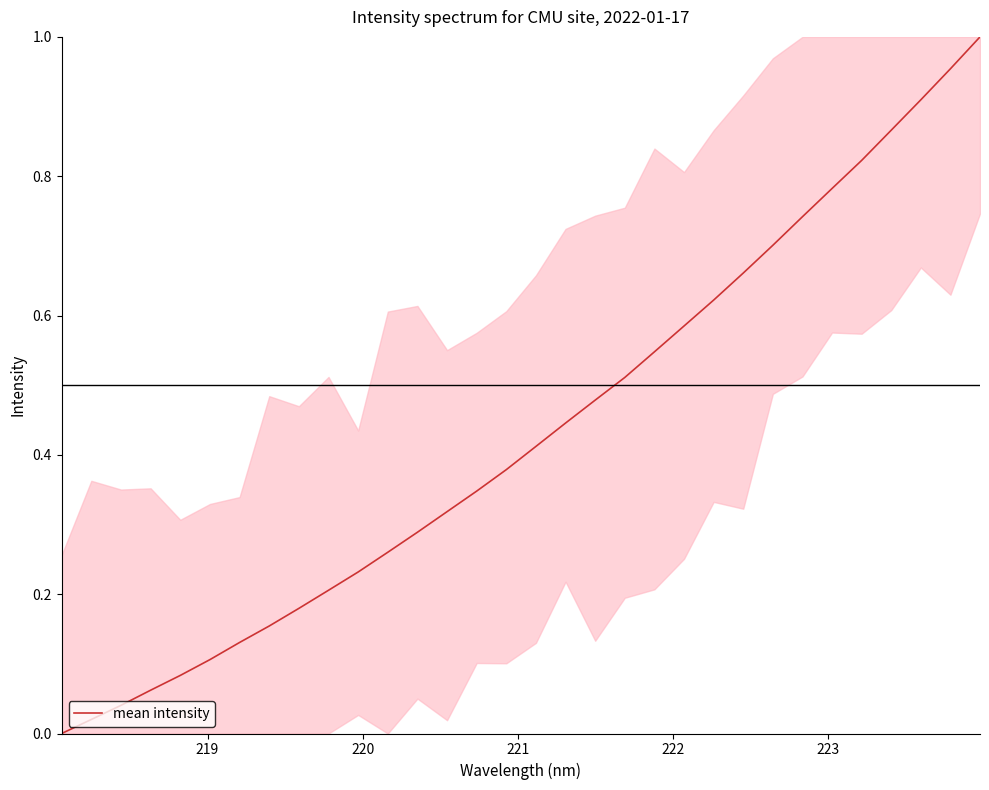

Is this an area chart (filled region under the line)?

No